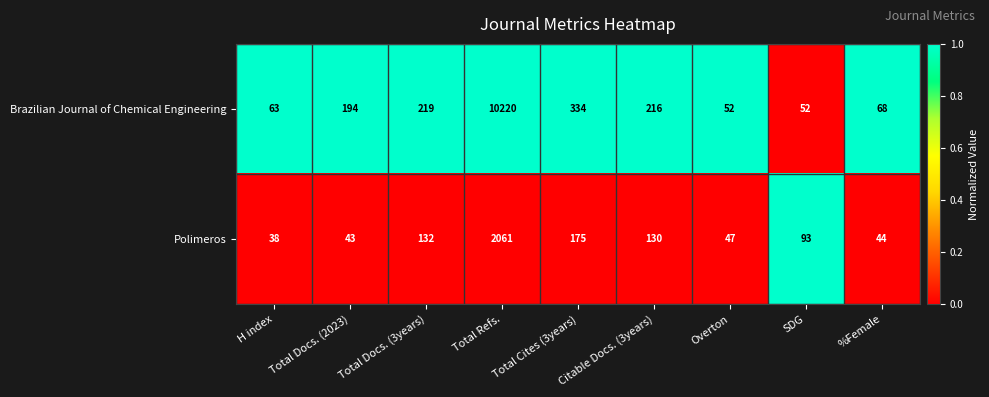

List the series in order of their peak value, highest first.

Brazilian Journal of Chemical Engineering, Polimeros